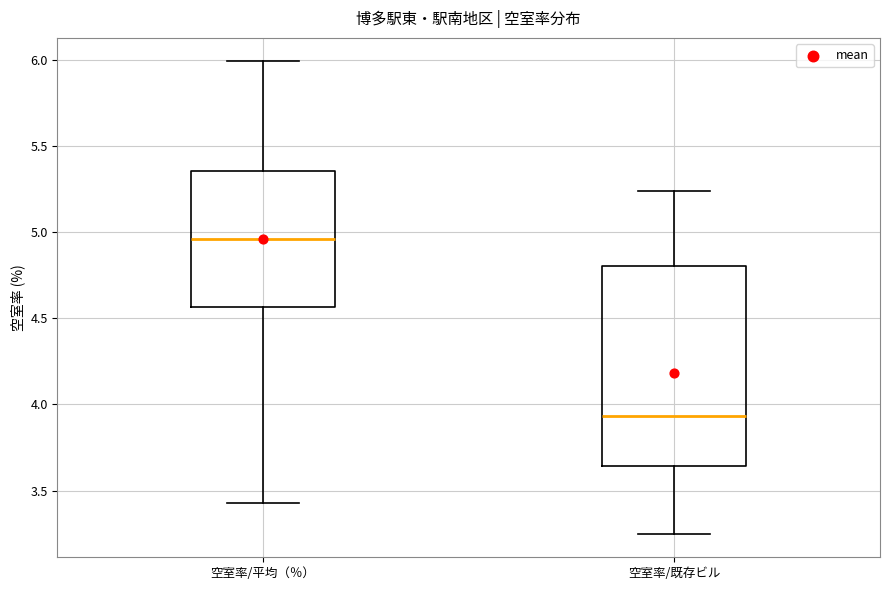

Reading left to right, read every box against the y-axis: the position of its median line, the range the box covers, and the ends of its whiskers. The values are not printed on the chart, so give them approximately, as read against the axis.

空室率/平均（％）: median 4.95, box 4.55 to 5.35, whiskers 3.45 to 6.00
空室率/既存ビル: median 3.95, box 3.65 to 4.80, whiskers 3.25 to 5.25